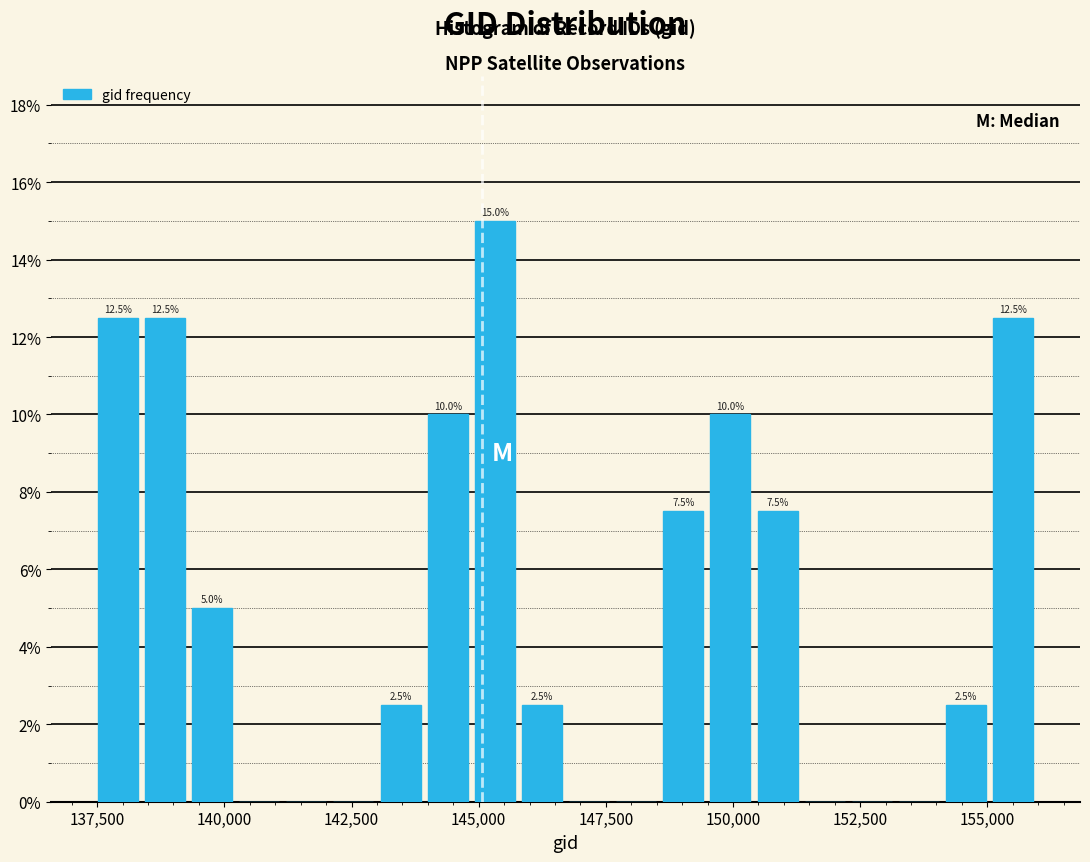

Around what value on the x-axis is the tallest bar? Give the approximate position of its centre, as read against the axis.

145500